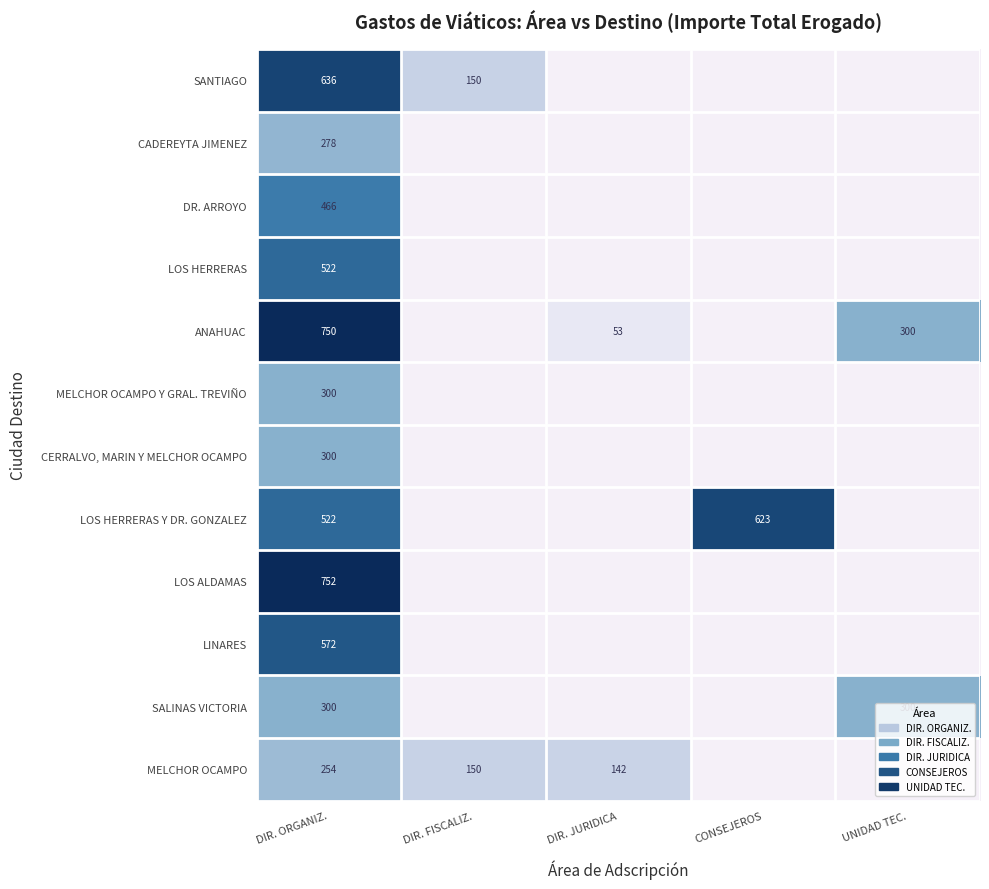

Is it true that SANTIAGO equals 329 at DIR. ORGANIZ.?

False